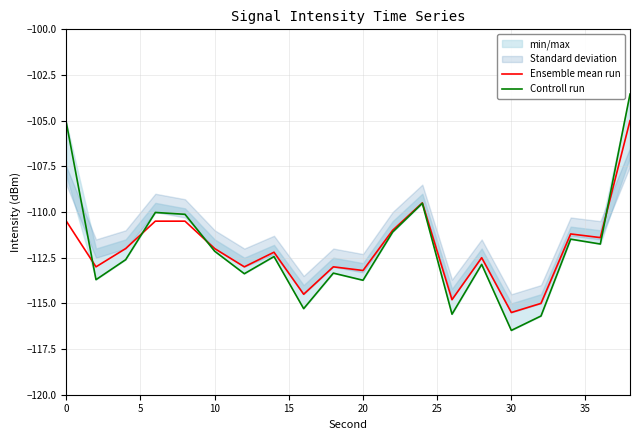

Rank the series by their average value, from highest to lowest.

Controll run, Ensemble mean run